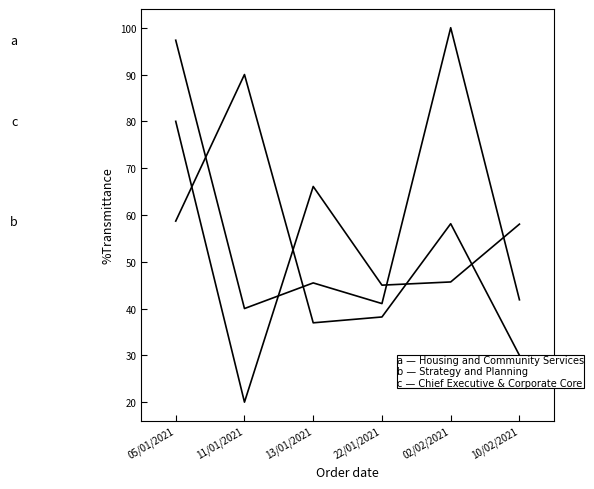

What is the value of the Strategy and Planning point at the 5th from the left?

58.1